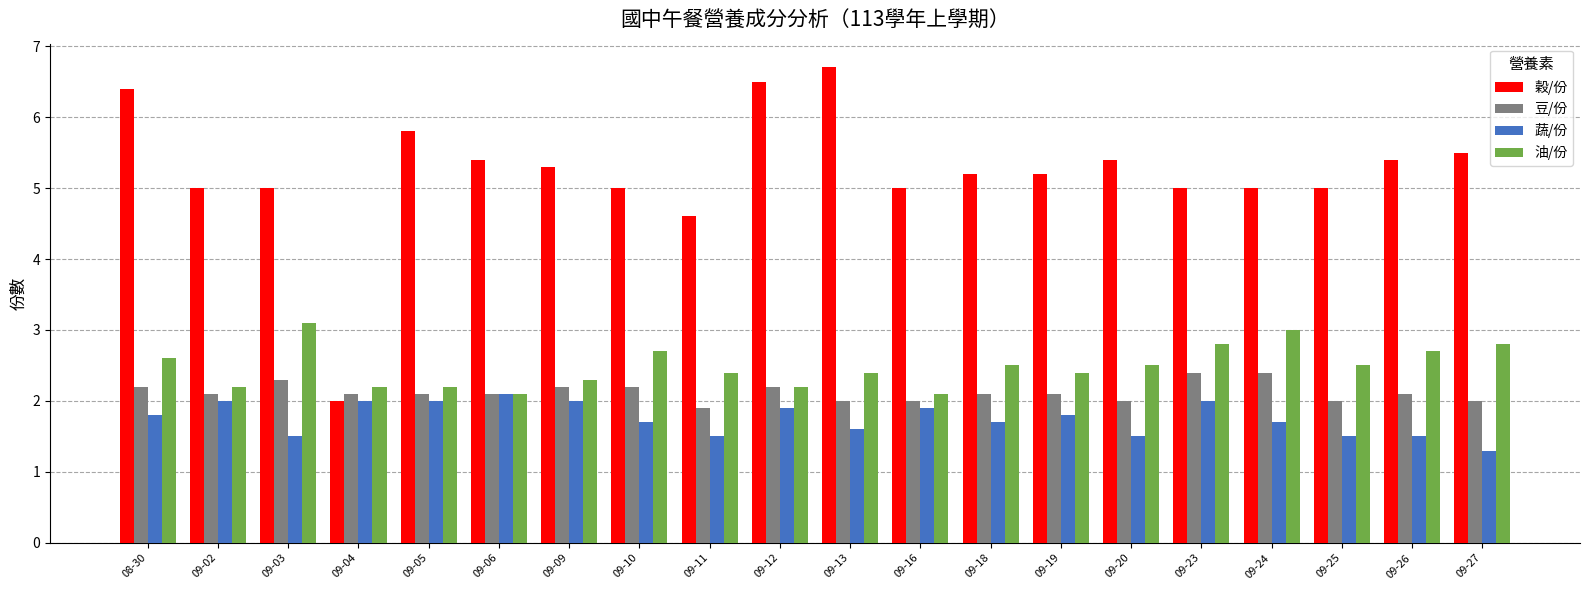

True or false: 豆/份 has a value of 2.0 at 09-27.

True